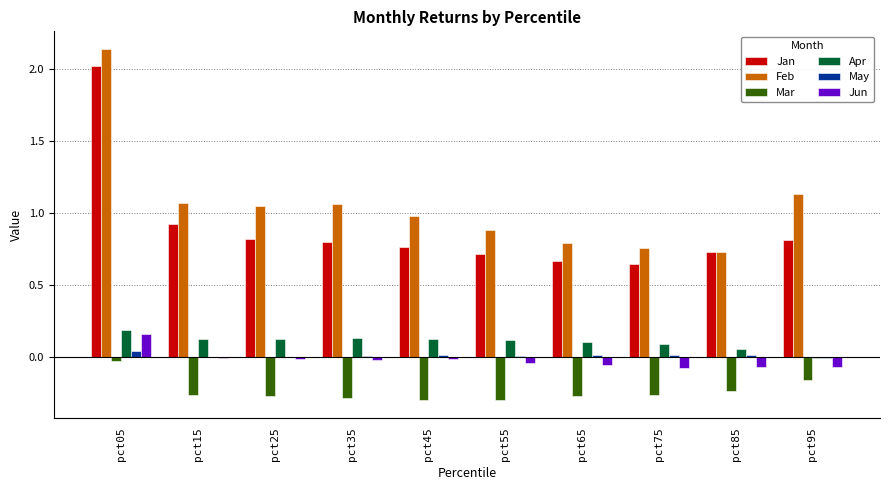

Which series changed the most between pct05 and pct95?

Jan